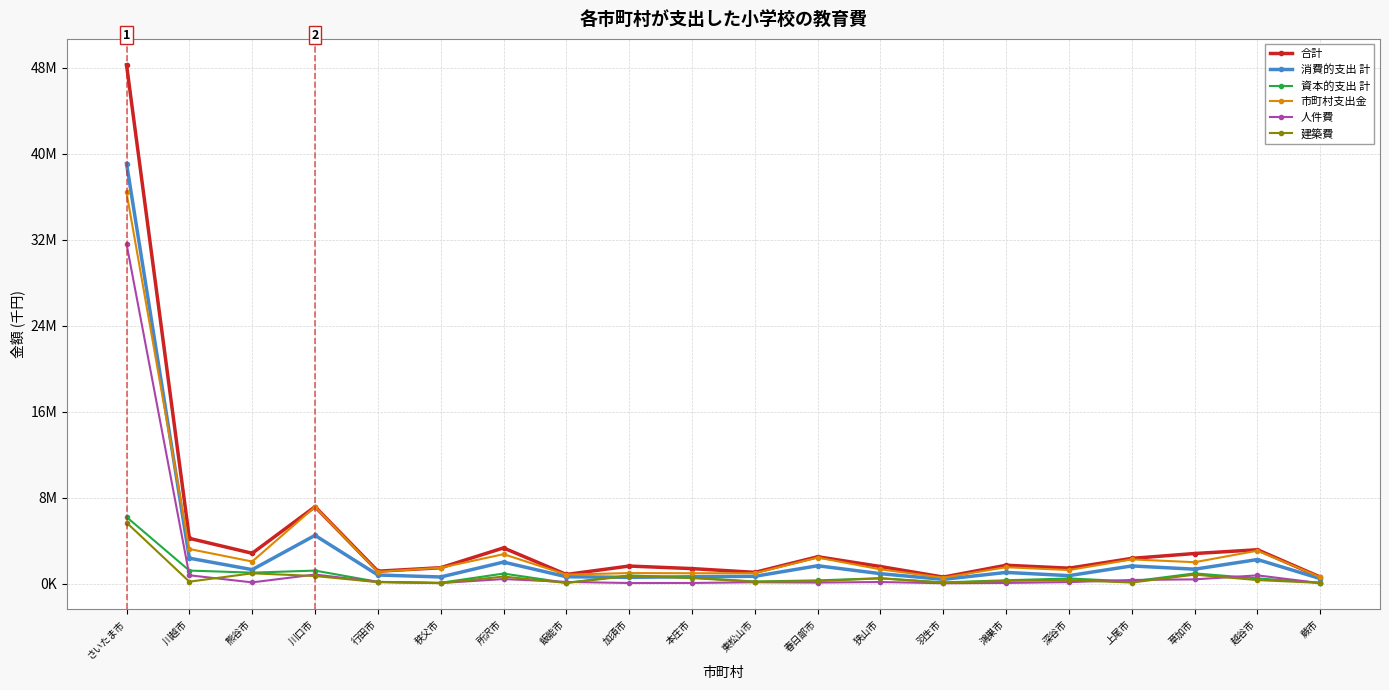

What is the sum of the 人件費 values at 秩父市 and 熊谷市?

148730